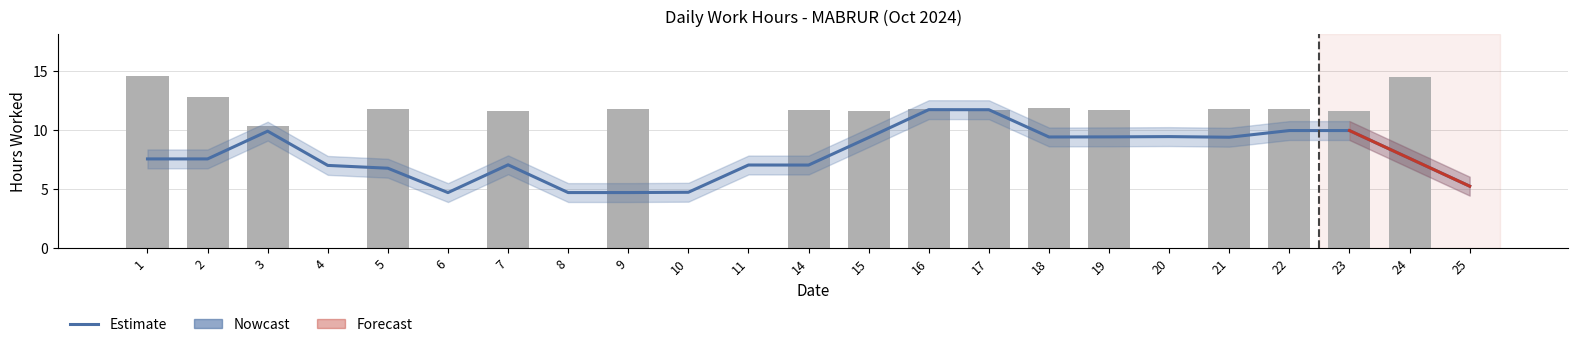

How many categories are shown in the chart?

23